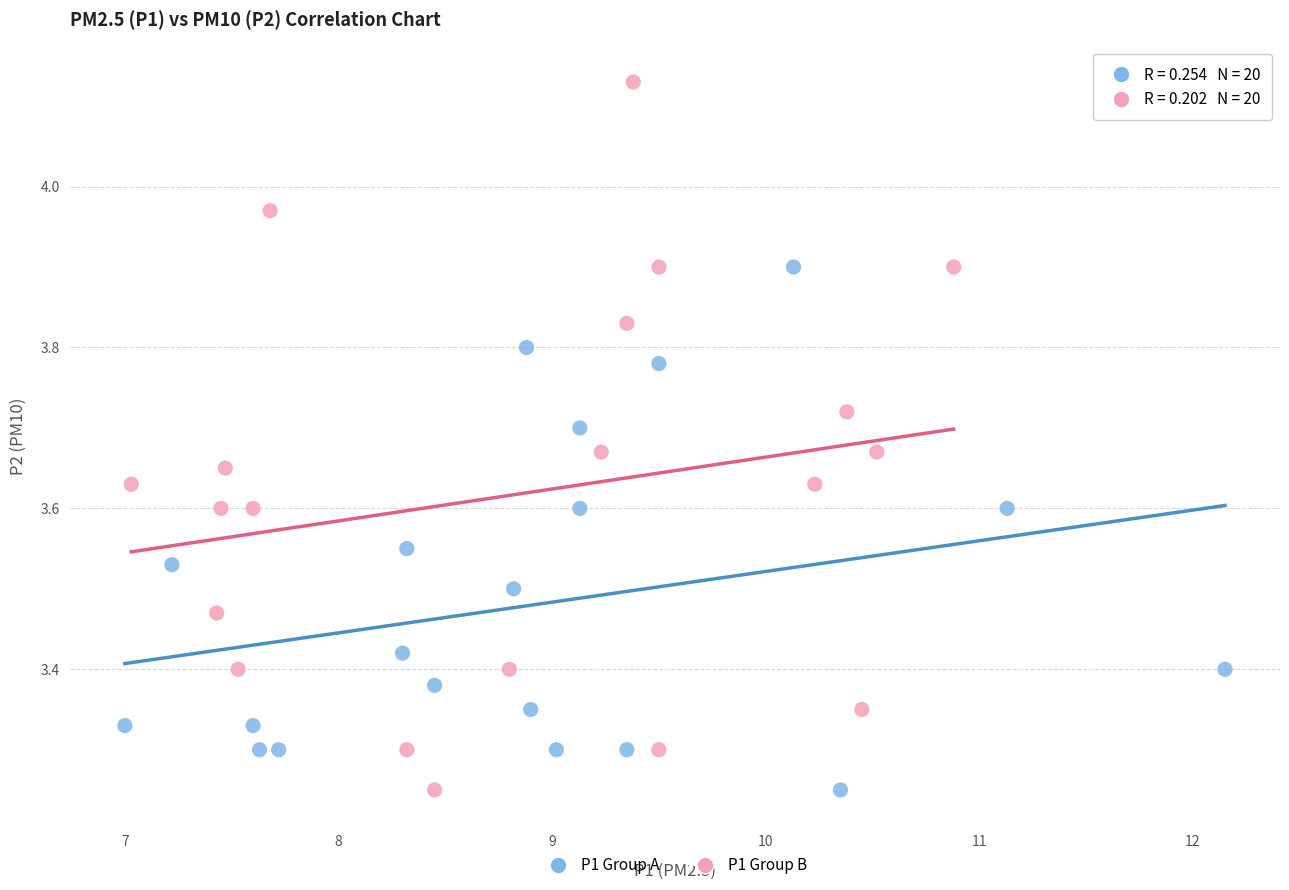

Which series contains the highest Y value?

P1 Group B